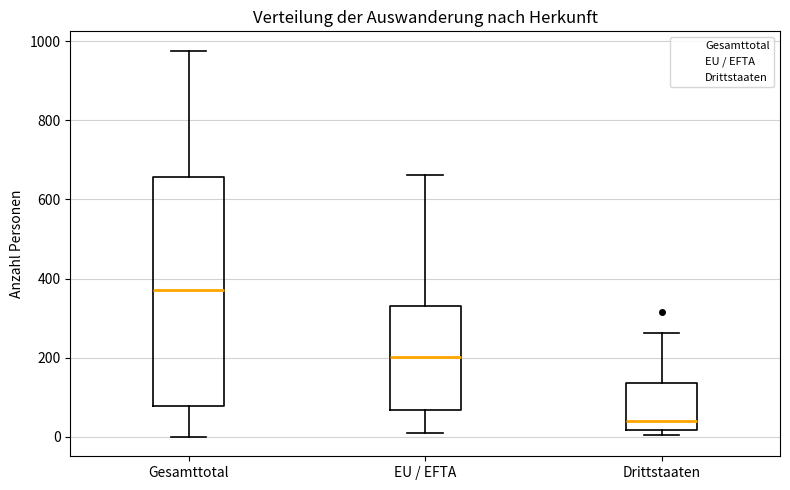

Reading left to right, transcribe this box plot: for each box, give where its median line is, the range the box spans, and where its two whiskers end, as read against the y-axis. The values are not printed on the chart, so give them approximately, as read against the axis.

Gesamttotal: median 380, box 80 to 660, whiskers 0 to 980
EU / EFTA: median 200, box 60 to 340, whiskers 20 to 660
Drittstaaten: median 40, box 20 to 140, whiskers 0 to 260